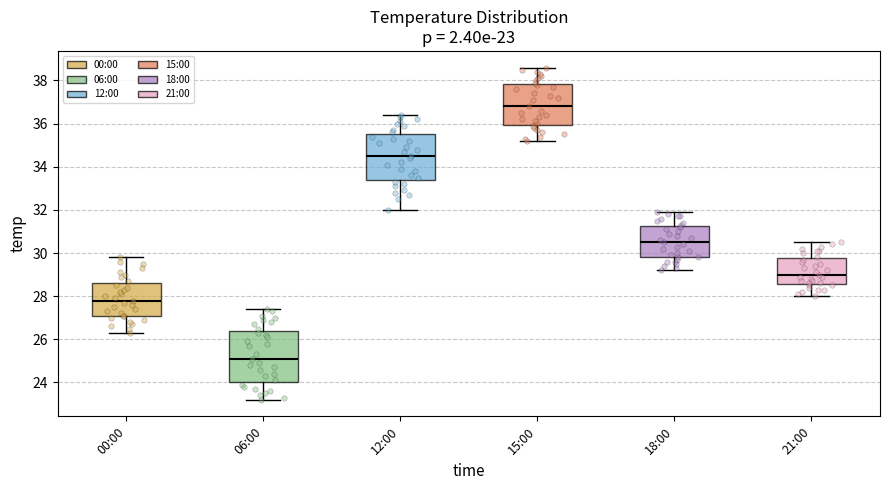

Which box is the tallest, from its lower edge to its upper edge?

06:00